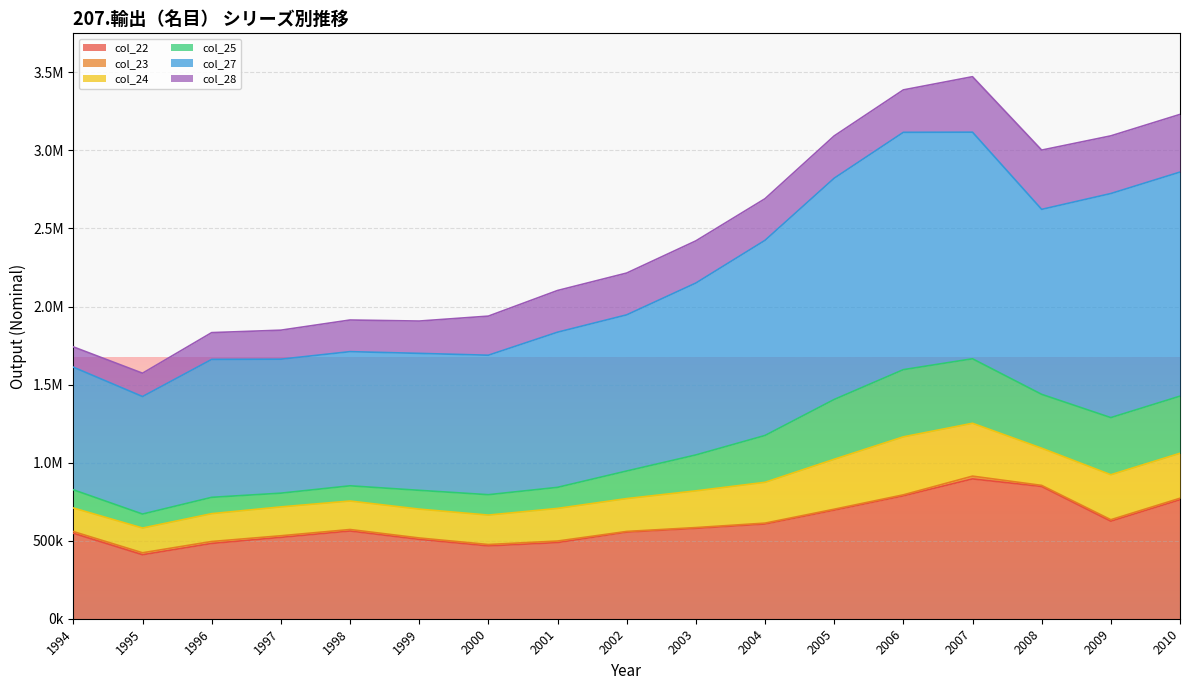

How many interior local peaks does the col_27 series have?

2